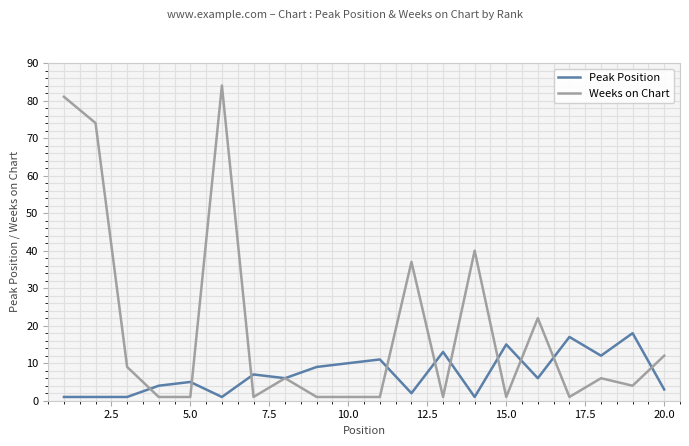

List the series in order of their overall mean, highest first.

Weeks on Chart, Peak Position